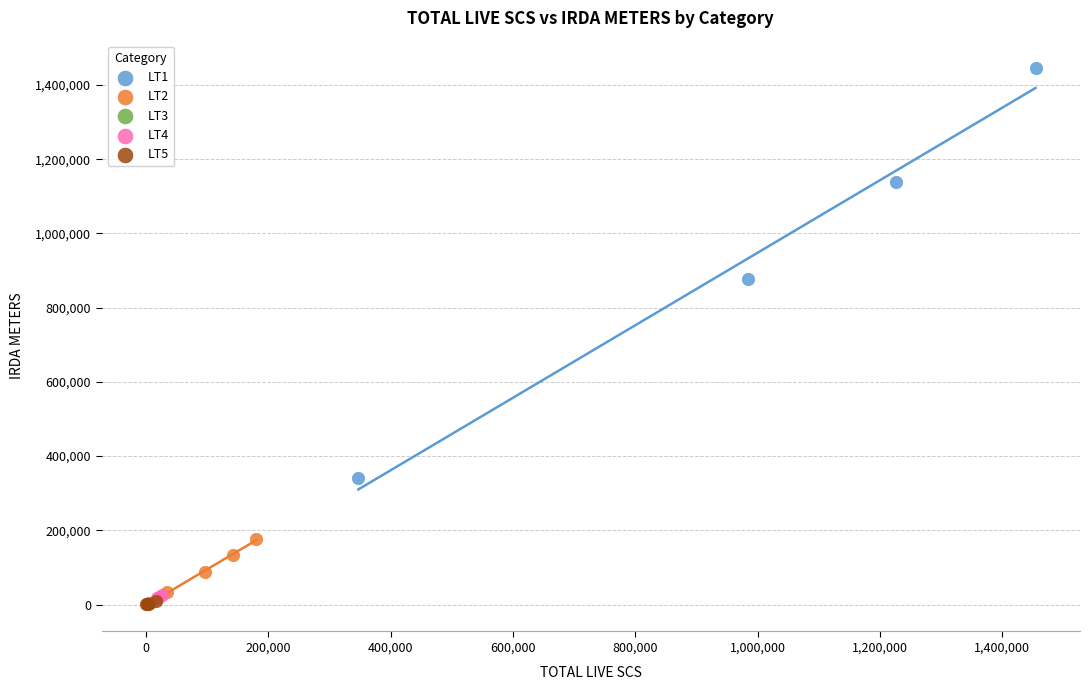

Which series has the largest Y range (max minus min)?

LT1